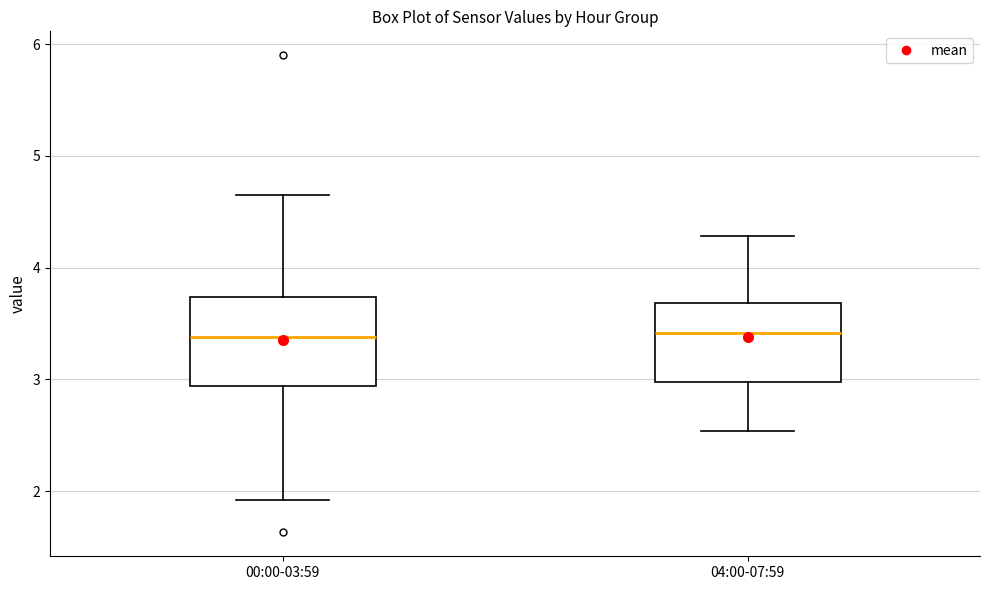

Where does the upper whisker of the box for 00:00-03:59 end on the y-axis? The values are not printed on the chart, so give them approximately, as read against the axis.

4.7